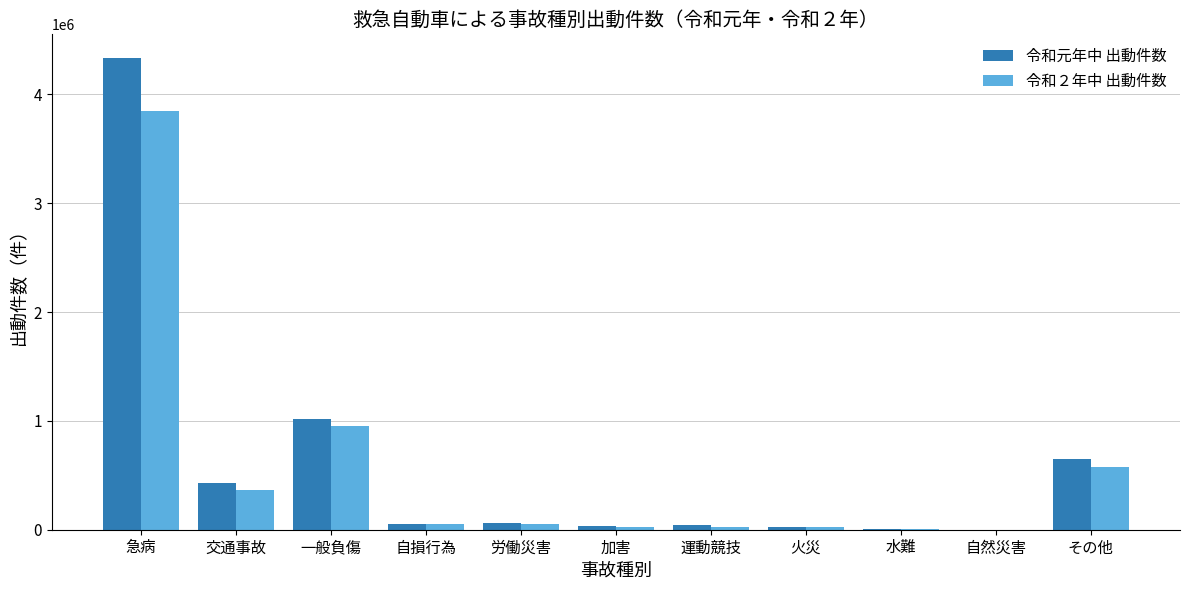

At which label is 令和２年中 出動件数 closest to 1925520?

一般負傷